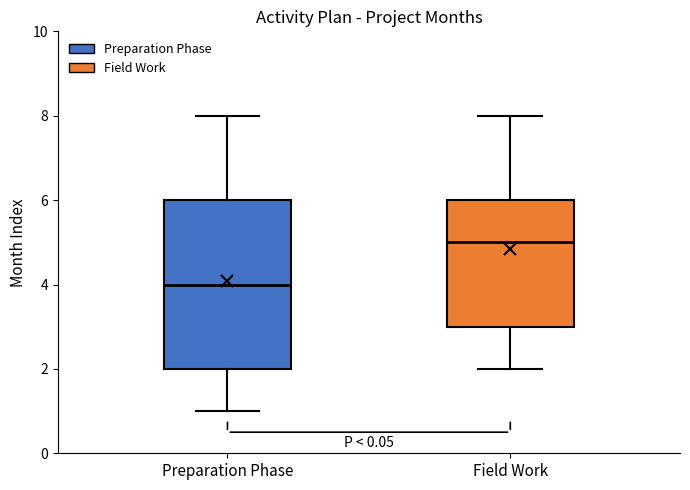

Which box has the lowest median line?

Preparation Phase